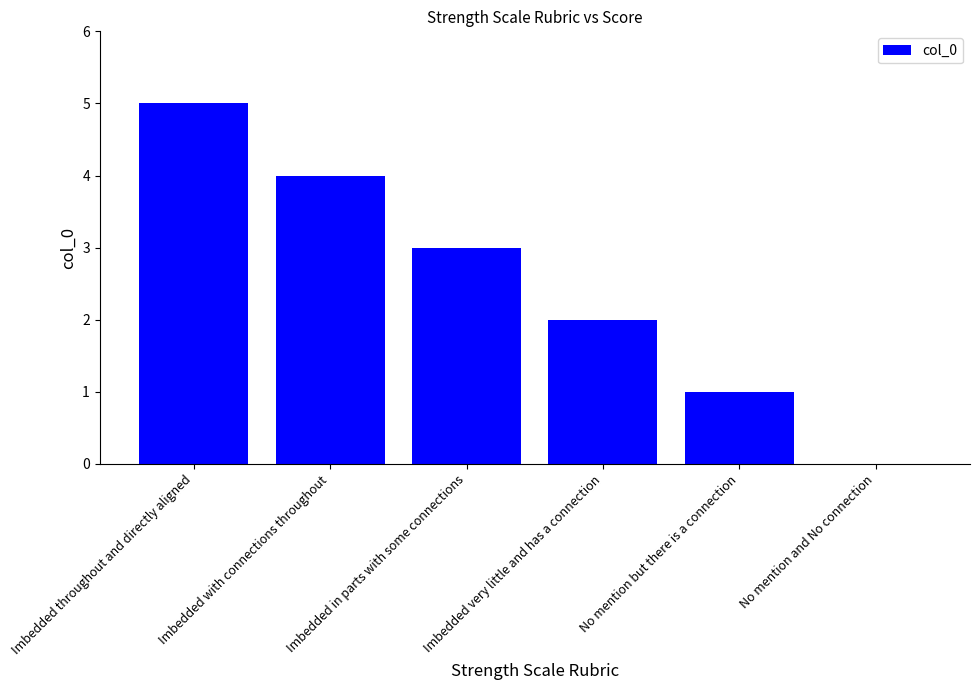

Reading left to right, list all the values displayed in this chart.

Imbedded throughout and directly aligned=5	Imbedded with connections throughout=4	Imbedded in parts with some connections=3	Imbedded very little and has a connection=2	No mention but there is a connection=1	No mention and No connection=0